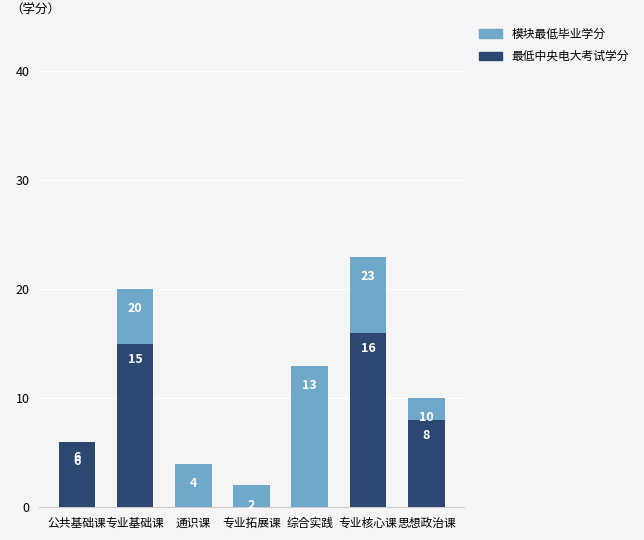

Where does the 最低中央电大考试学分 series first go above 6?

专业基础课